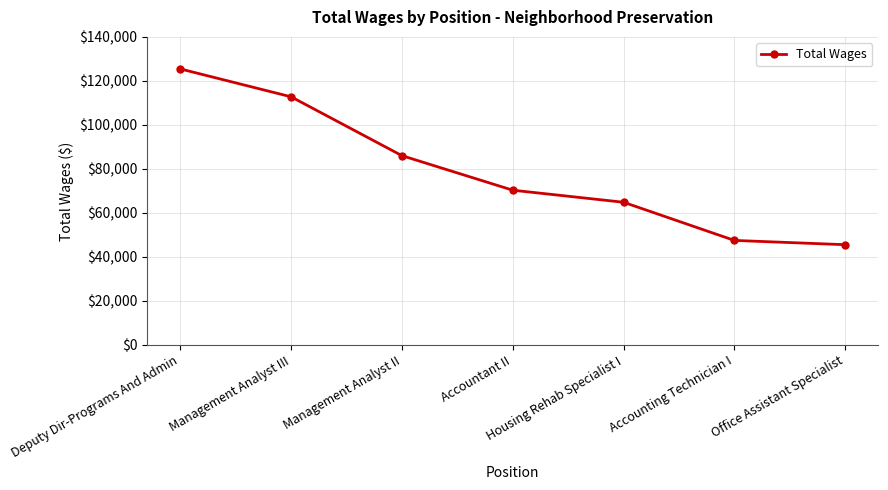

What is the label of the 3rd point from the right?

Housing Rehab Specialist I